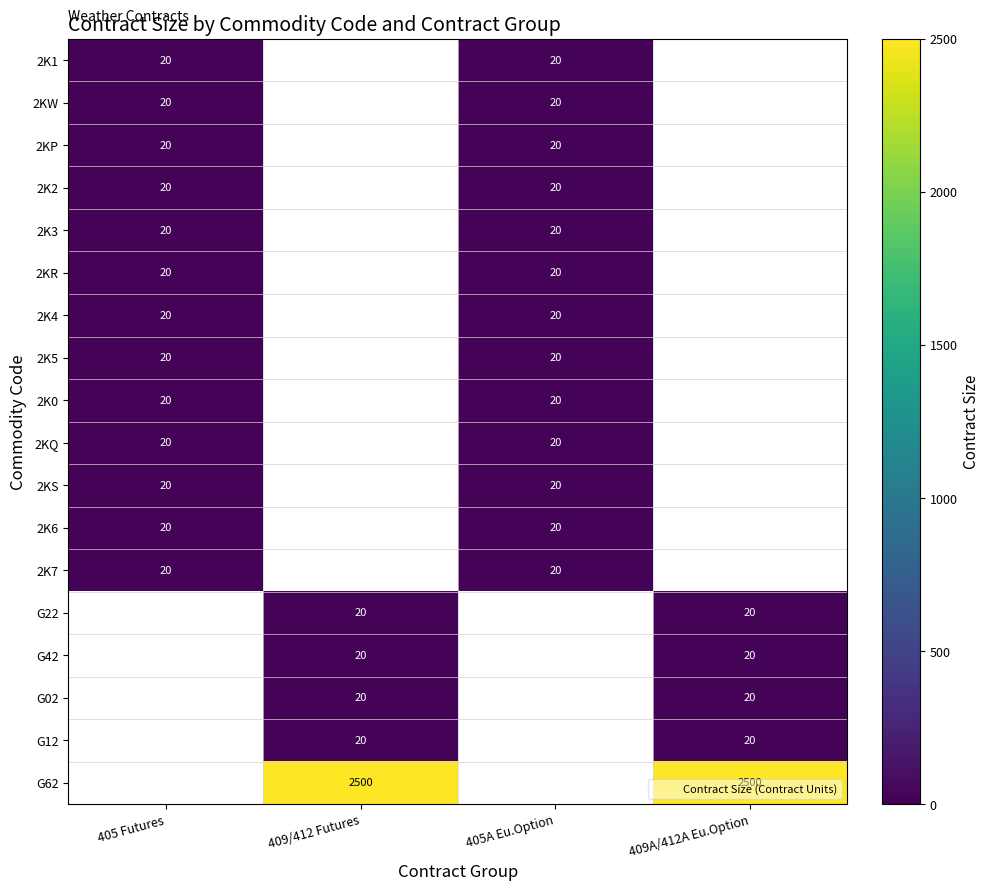

Is it true that 2K6 equals 7.4 at 405 Futures?

False